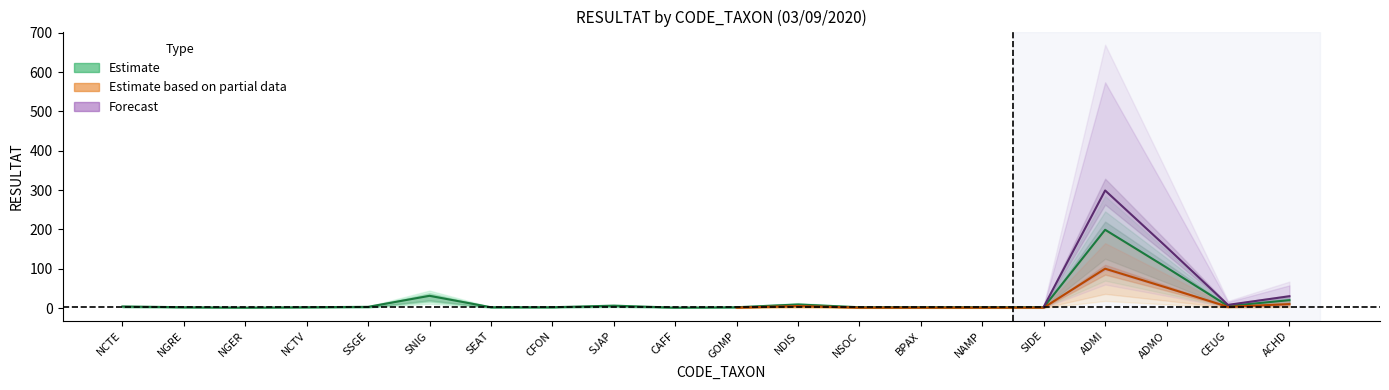

True or false: there are more than 1 points higher than both neighbors.

True